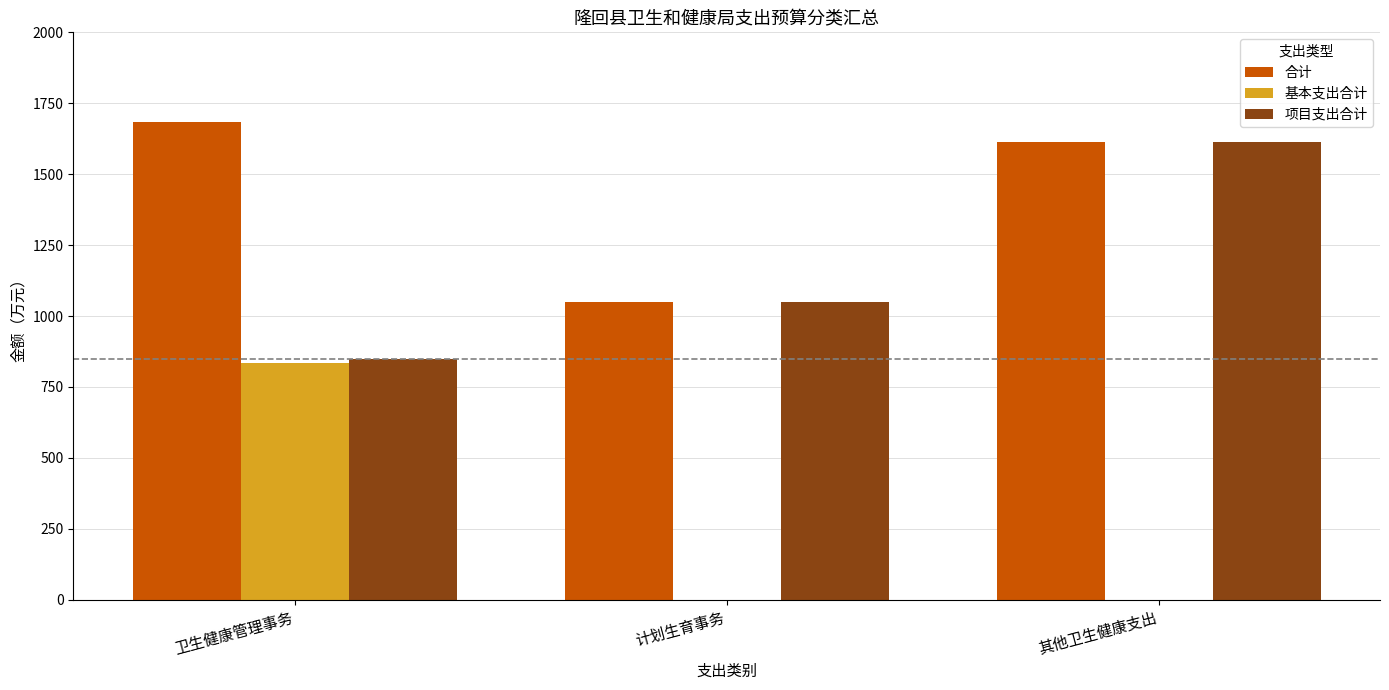

Is it true that 基本支出合计 equals 493.6 at 卫生健康管理事务?

False